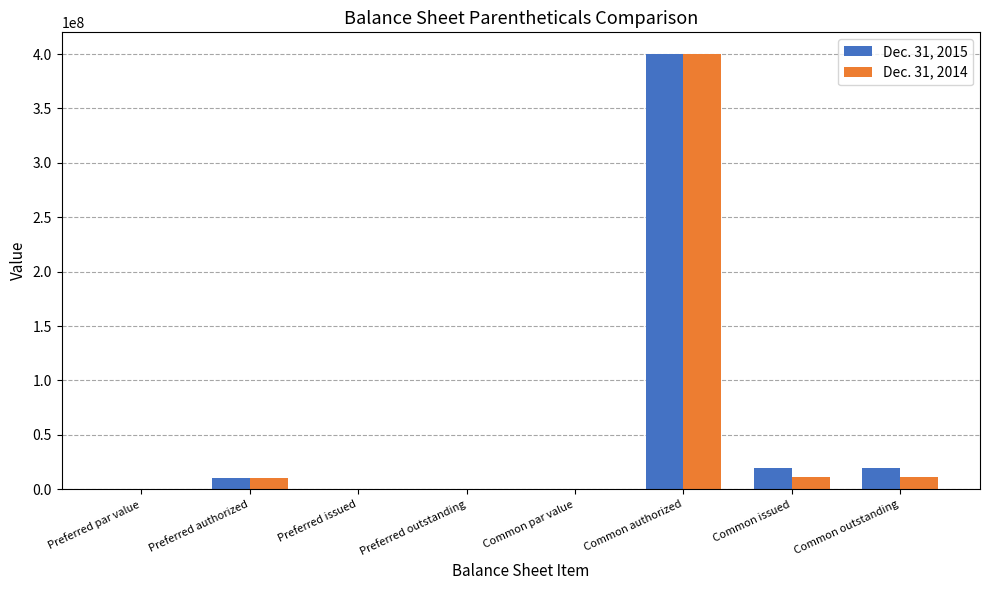

What is the sum of all Dec. 31, 2014 values?

433000000.0